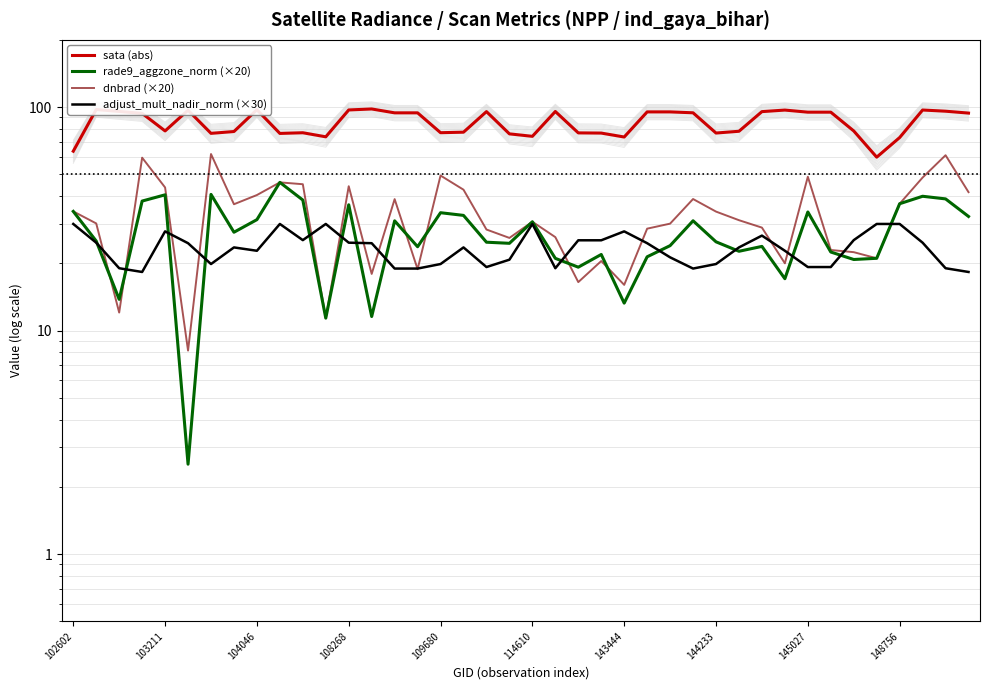

What is the maximum value shown in the chart?

98.1